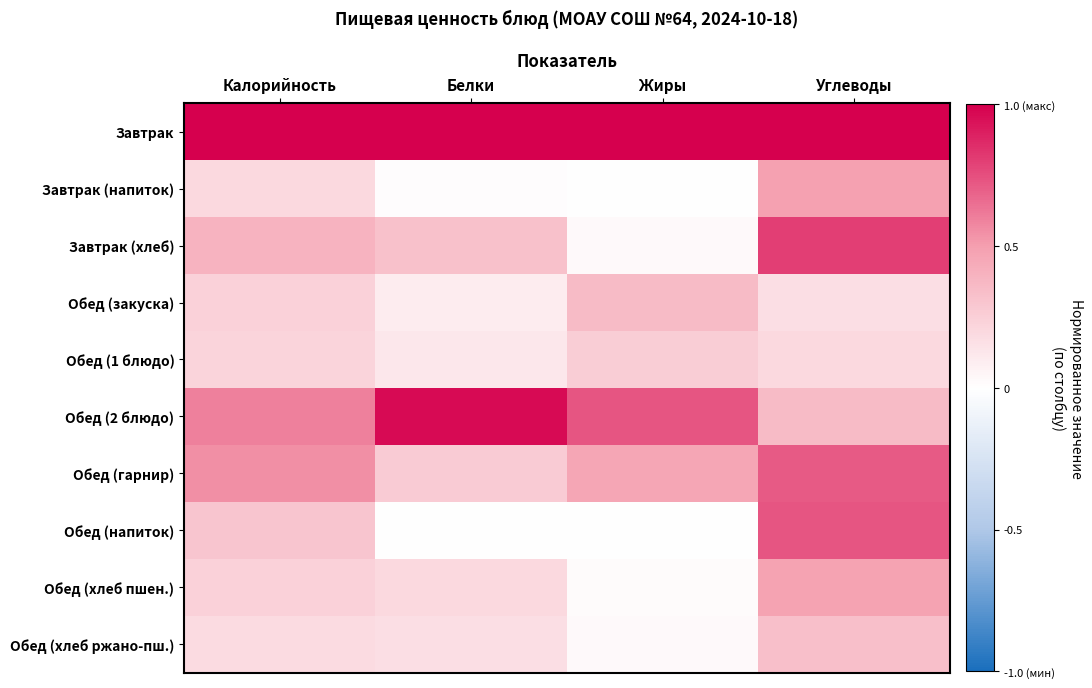

Reading right to left, what are all the values shown in this chart?

Завтрак: Углеводы=1.0	Жиры=1.0	Белки=1.0	Калорийность=1.0
Завтрак (напиток): Углеводы=0.5	Жиры=0.0	Белки=0.0	Калорийность=0.2
Завтрак (хлеб): Углеводы=0.8	Жиры=0.0	Белки=0.3	Калорийность=0.4
Обед (закуска): Углеводы=0.2	Жиры=0.4	Белки=0.1	Калорийность=0.2
Обед (1 блюдо): Углеводы=0.2	Жиры=0.3	Белки=0.1	Калорийность=0.2
Обед (2 блюдо): Углеводы=0.4	Жиры=0.7	Белки=1.0	Калорийность=0.6
Обед (гарнир): Углеводы=0.7	Жиры=0.5	Белки=0.3	Калорийность=0.5
Обед (напиток): Углеводы=0.7	Жиры=0.0	Белки=0.0	Калорийность=0.3
Обед (хлеб пшен.): Углеводы=0.5	Жиры=0.0	Белки=0.2	Калорийность=0.2
Обед (хлеб ржано-пш.): Углеводы=0.3	Жиры=0.0	Белки=0.2	Калорийность=0.2